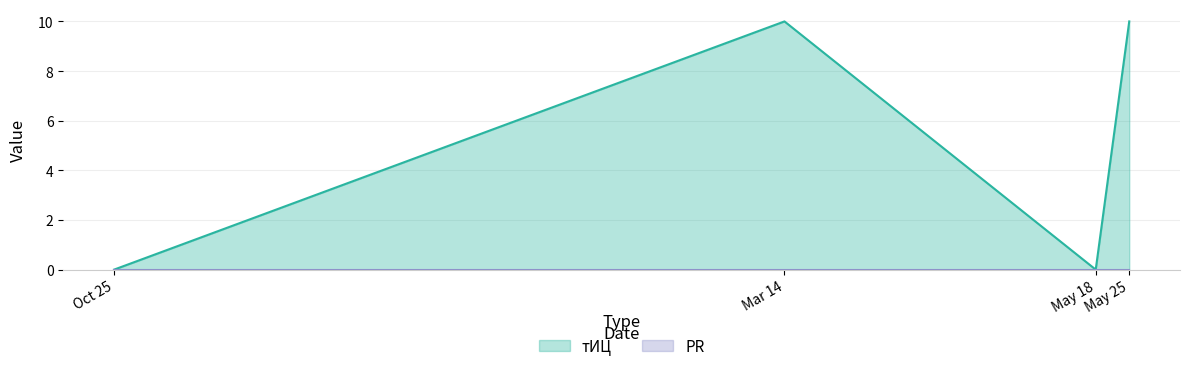

What is the highest value of the тИЦ series?

10